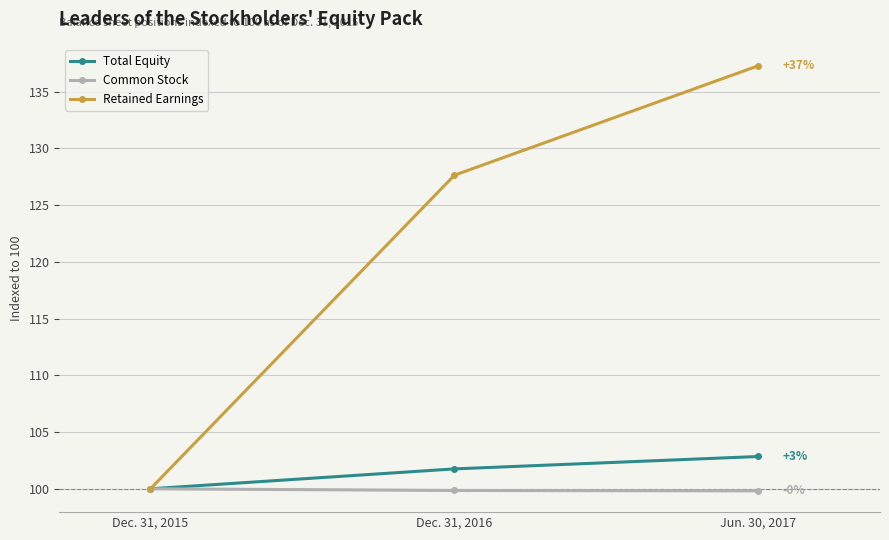

List the series in order of their peak value, highest first.

Retained Earnings, Total Equity, Common Stock